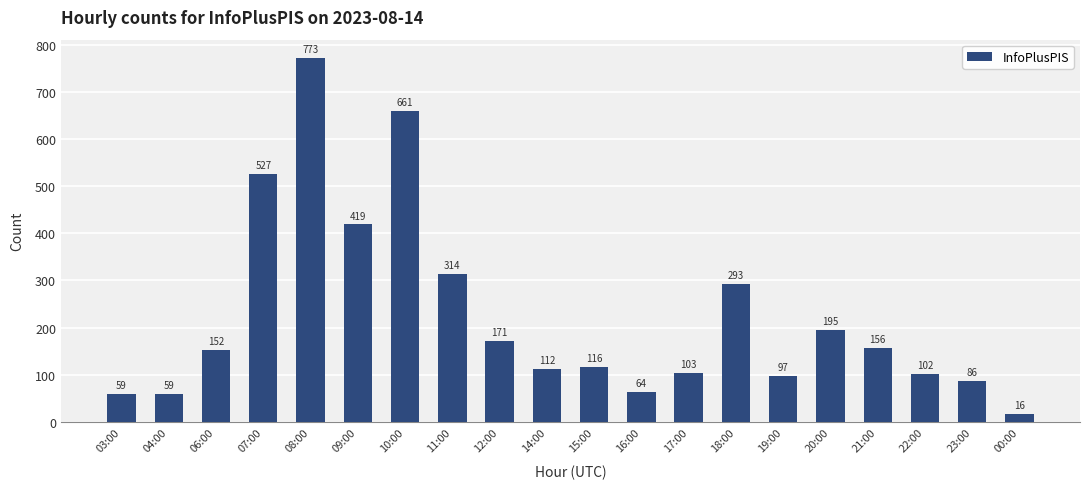

Approximately how many times larger is the value at 20:00 compared to 10:00?

0.3